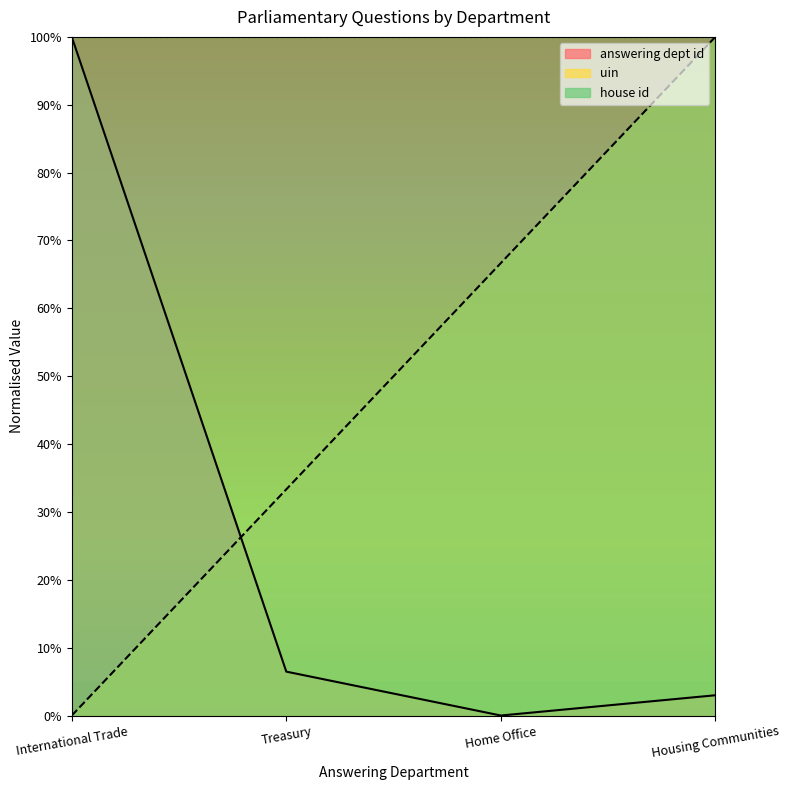

What are all the series names shown in the legend?

answering dept id, uin, house id